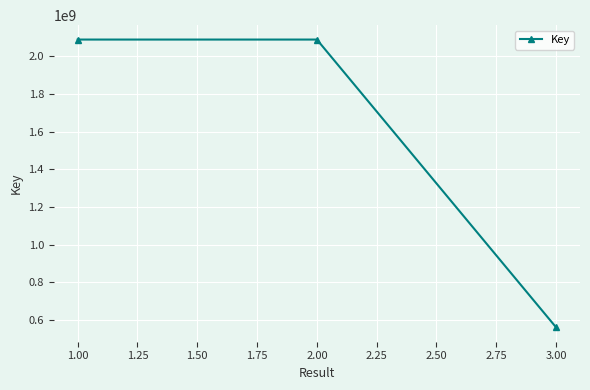

The value at 2.00 is 3729449072. True or false?

False